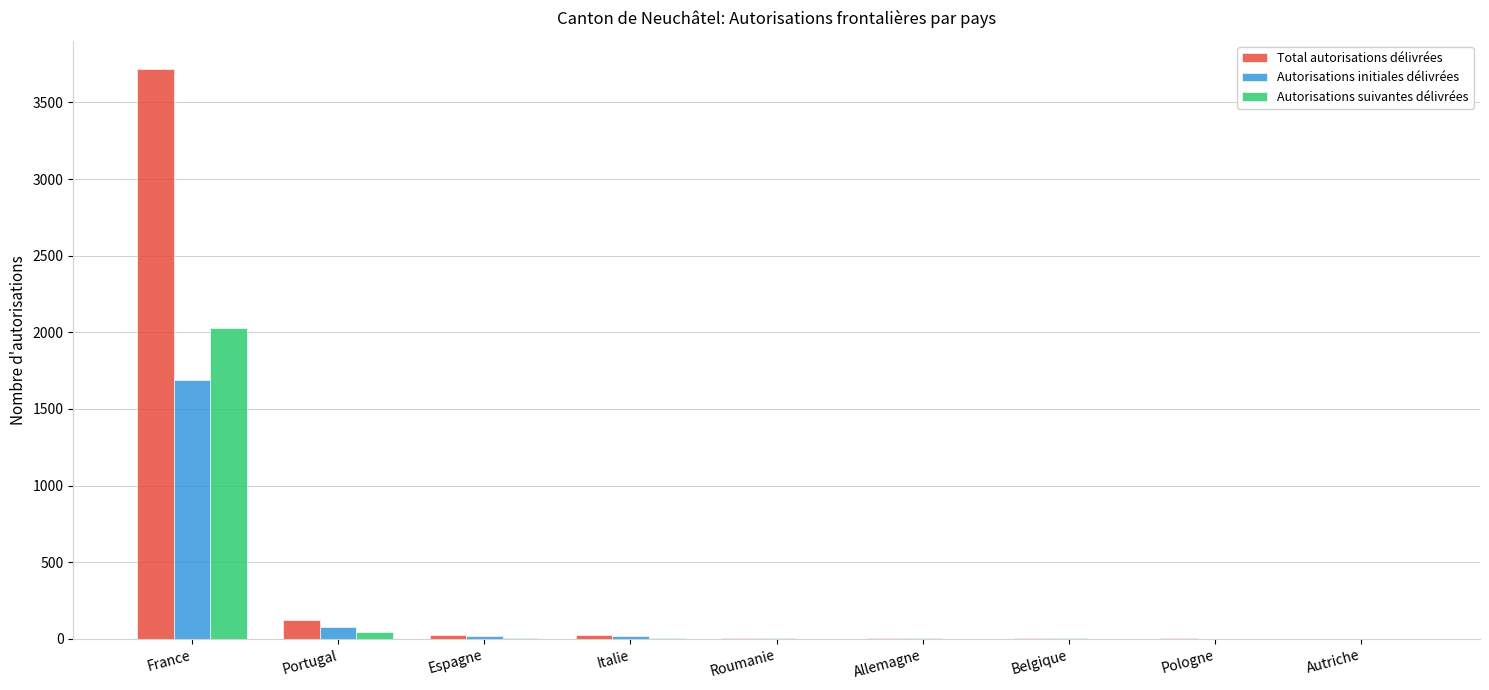

Which category has the highest value in the Autorisations suivantes délivrées series?

France